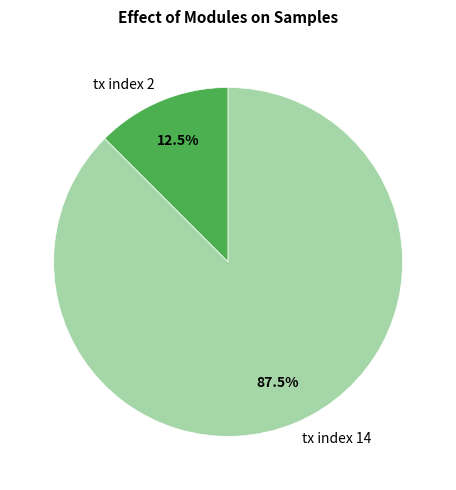

What percentage is NOT represented by tx index 2?

87.5%